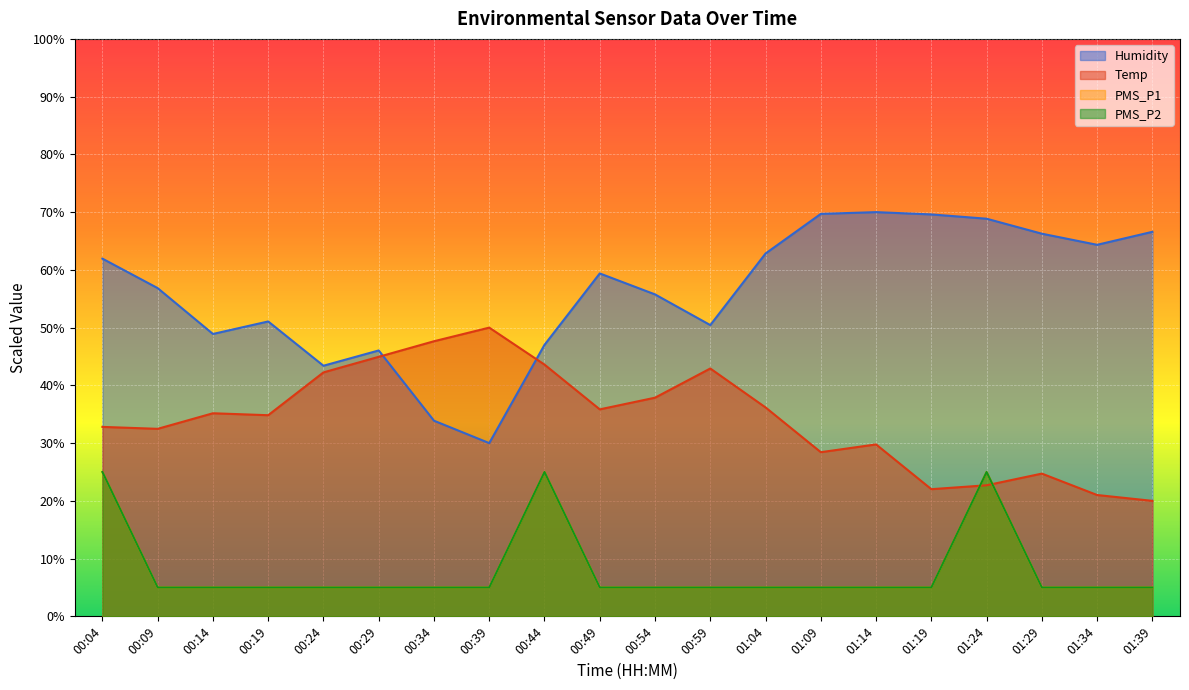

Which series has the largest total across all categories?

Humidity